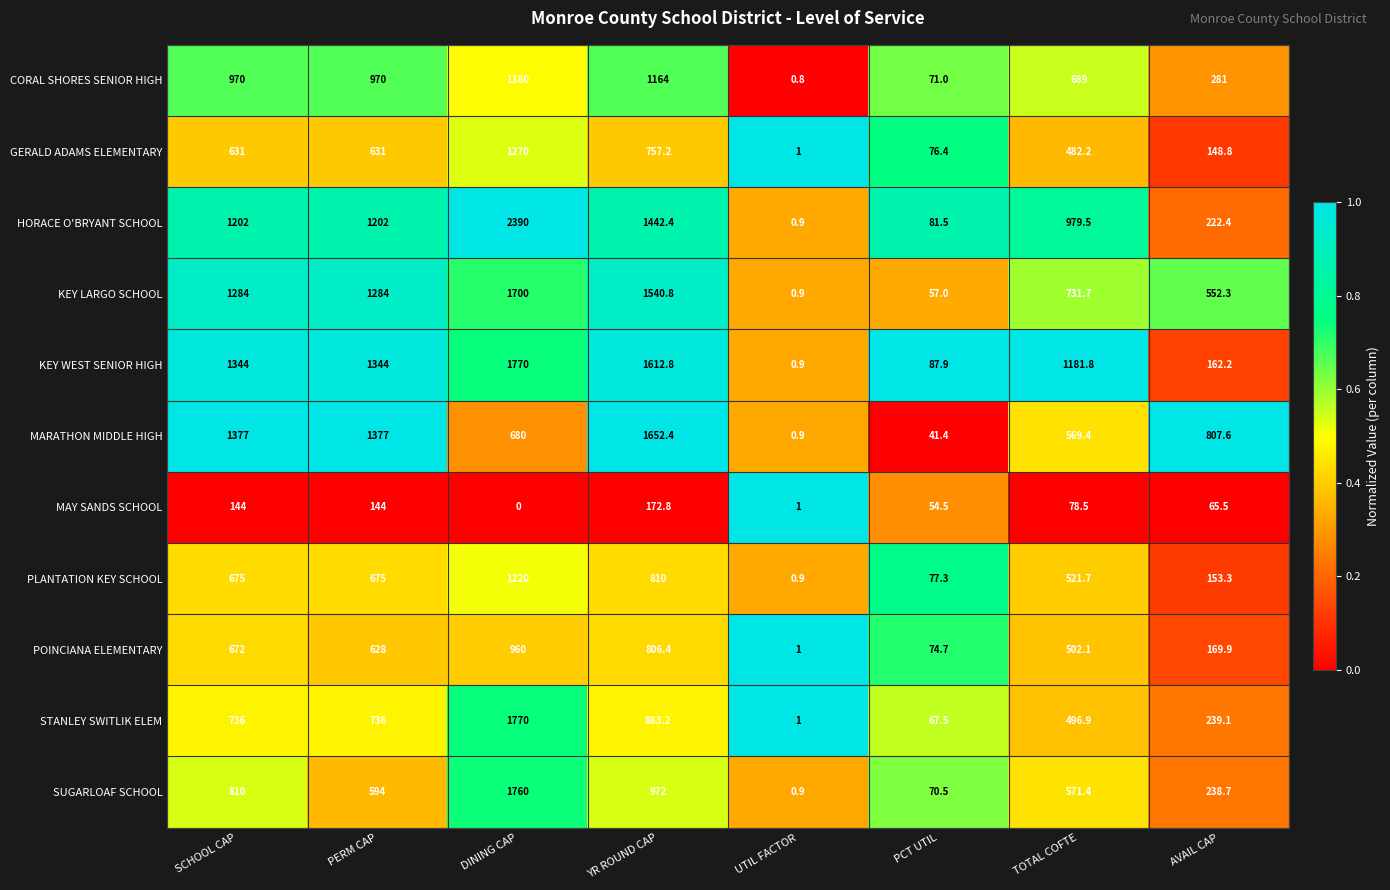

Is it true that STANLEY SWITLIK ELEM equals 1770.0 at DINING CAP?

True